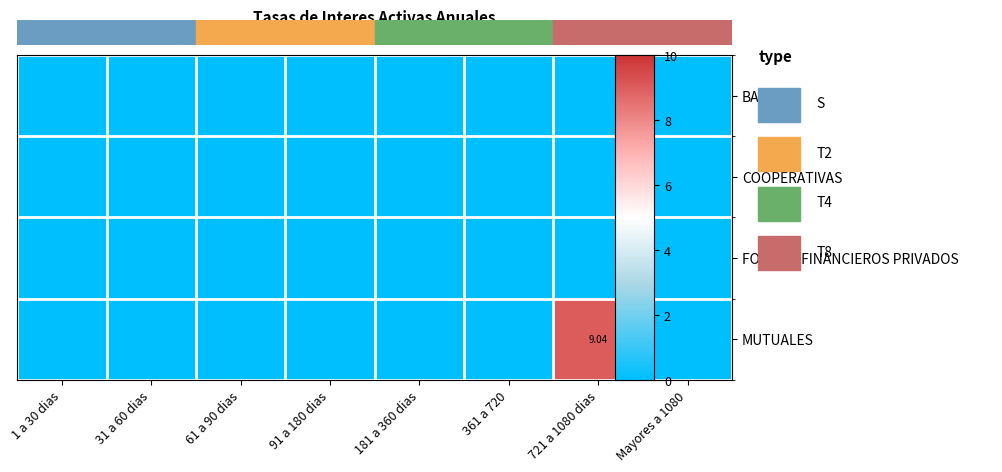

List the series in order of their peak value, lowest first.

BANCOS, COOPERATIVAS, FONDOS FINANCIEROS PRIVADOS, MUTUALES